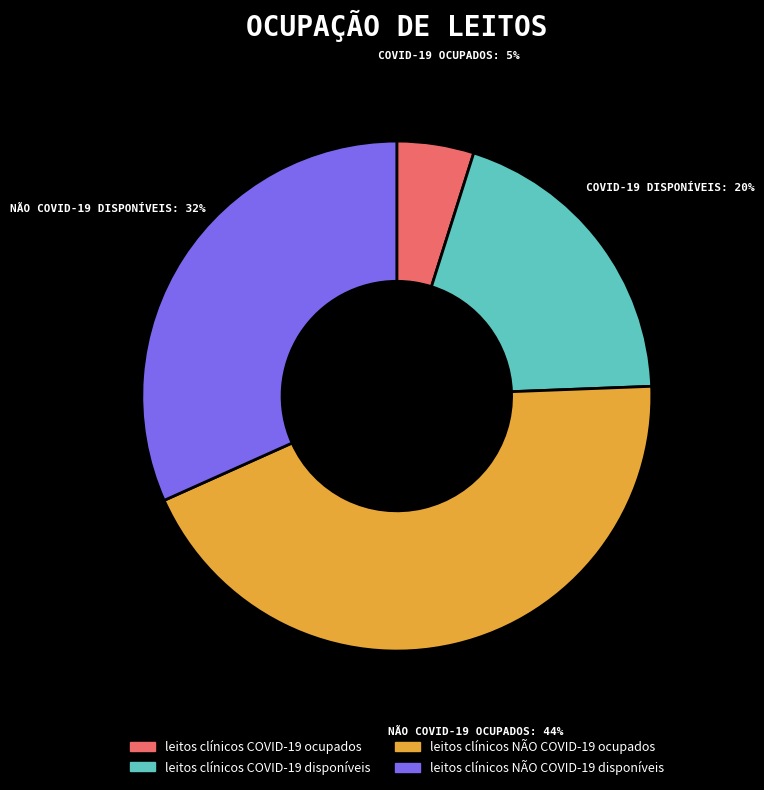

True or false: leitos clínicos NÃO COVID-19 disponíveis accounts for 32% of the total.

True